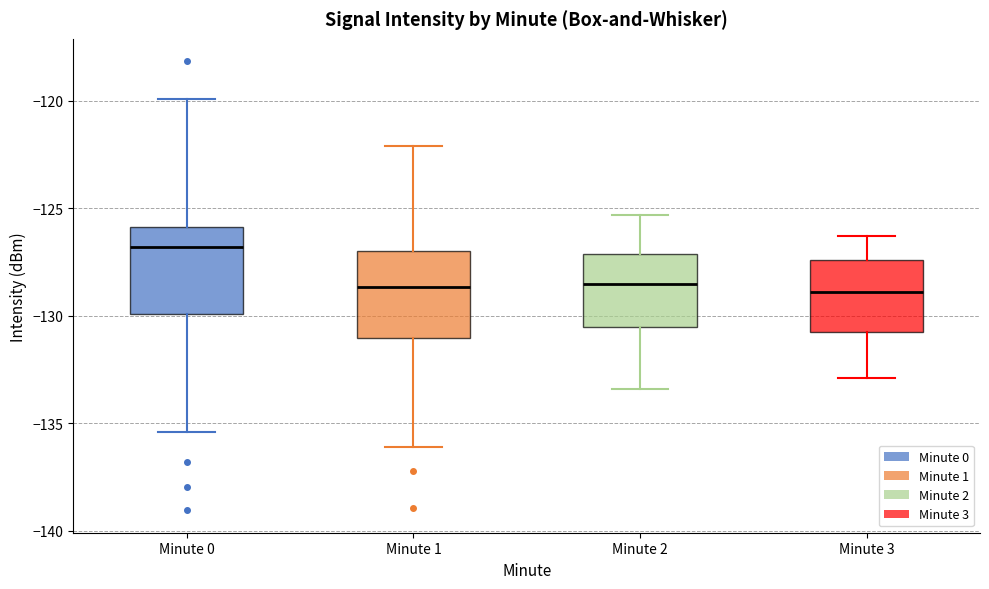

Reading left to right, read every box against the y-axis: the position of its median line, the range the box covers, and the ends of its whiskers. The values are not printed on the chart, so give them approximately, as read against the axis.

Minute 0: median -127.0, box -130.0 to -126.0, whiskers -135.5 to -120.0
Minute 1: median -128.5, box -131.0 to -127.0, whiskers -136.0 to -122.0
Minute 2: median -128.5, box -130.5 to -127.0, whiskers -133.5 to -125.5
Minute 3: median -129.0, box -131.0 to -127.5, whiskers -133.0 to -126.5